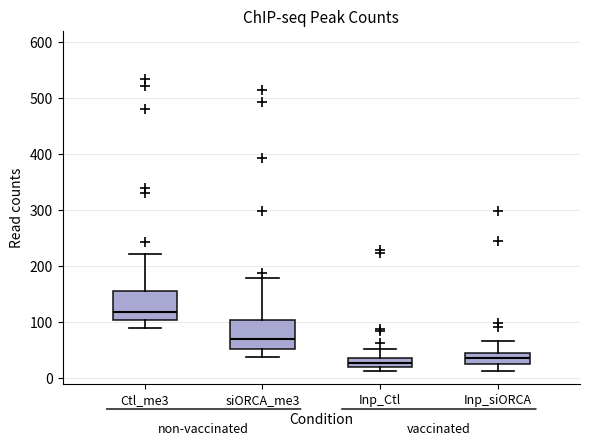

Reading left to right, transcribe this box plot: for each box, give where its median line is, the range the box spans, and where its two whiskers end, as read against the y-axis. The values are not printed on the chart, so give them approximately, as read against the axis.

Ctl_me3: median 120, box 100 to 160, whiskers 90 to 220
siORCA_me3: median 70, box 50 to 100, whiskers 40 to 180
Inp_Ctl: median 30, box 20 to 40, whiskers 10 to 50
Inp_siORCA: median 40 (inside the box), box 20 to 40, whiskers 10 to 70